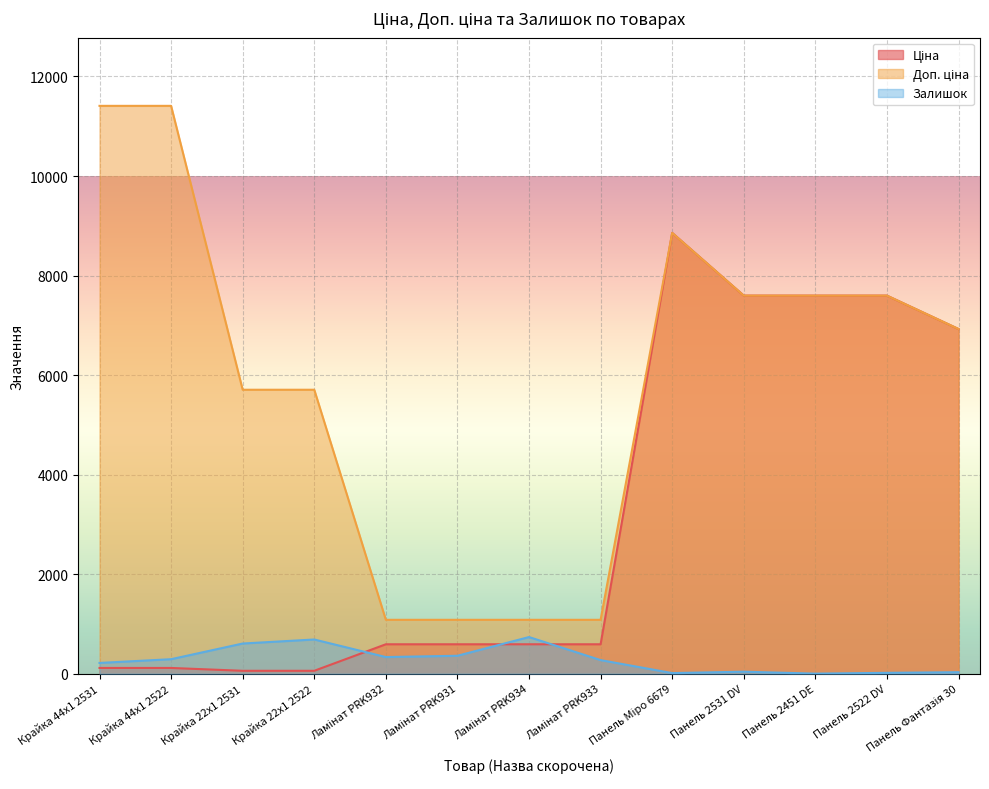

Where is the first local minimum for Залишок?

Ламінат PRK932